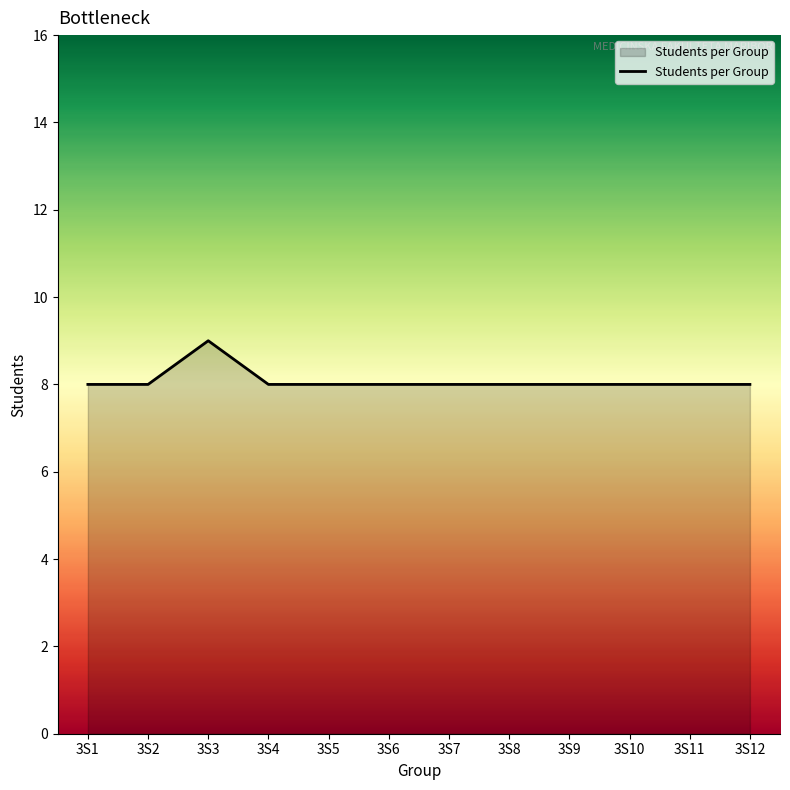

What is the ratio of the value at 3S11 to the value at 3S3?

0.9